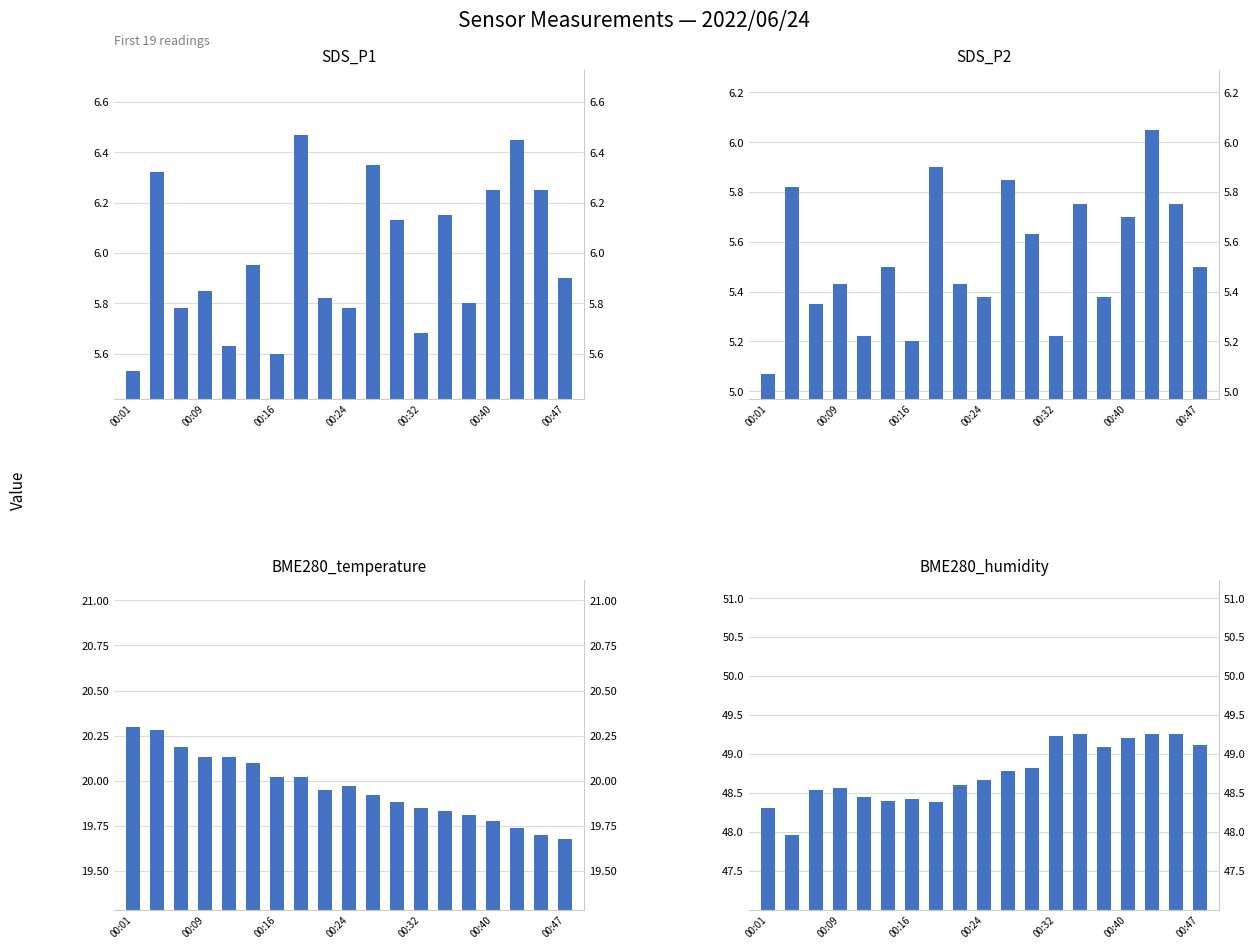

The value of BME280_temperature at 00:47 is 19.7. True or false?

True